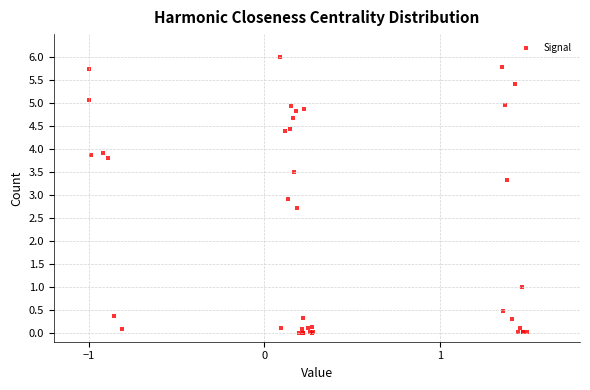

What Y value in the scatter plot is closest to 3?

2.9